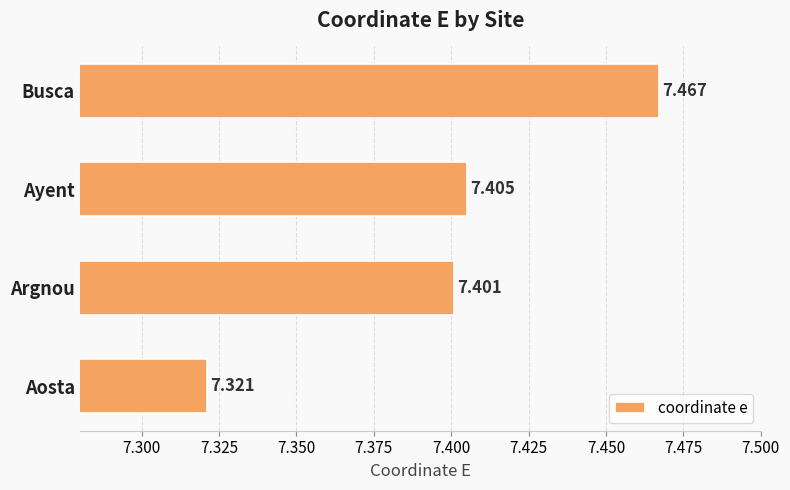

Where is the data nearest to the value 7?

Aosta